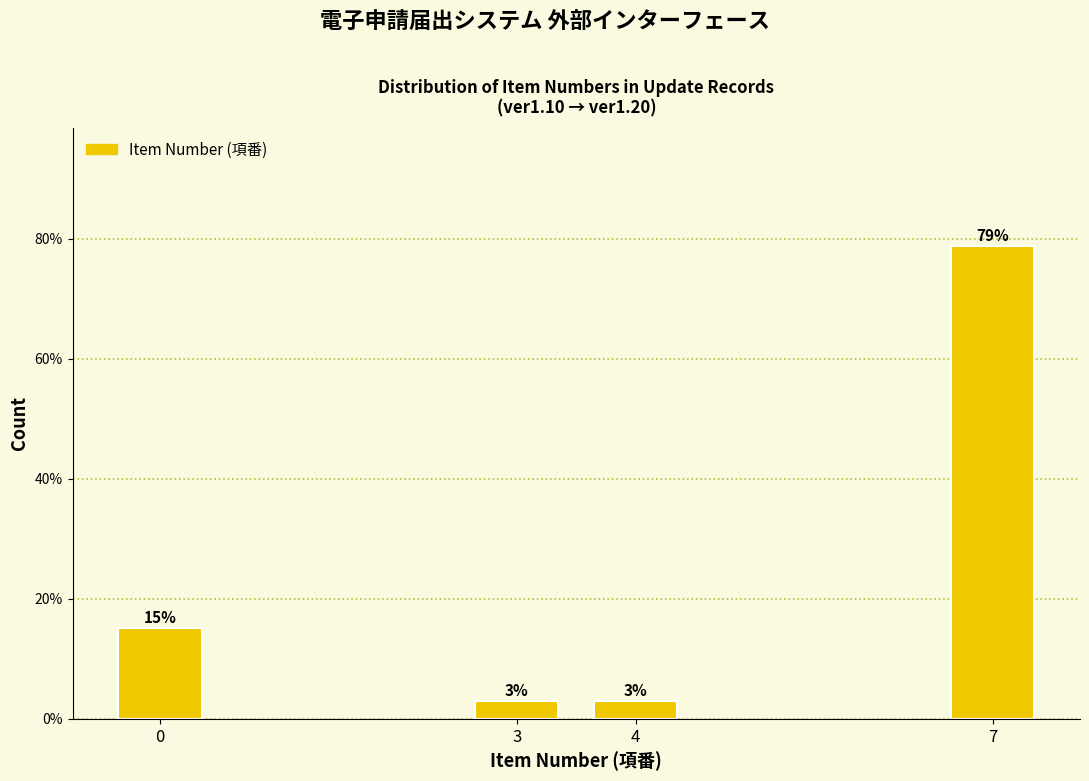

What value does the data have at 3?

3.0